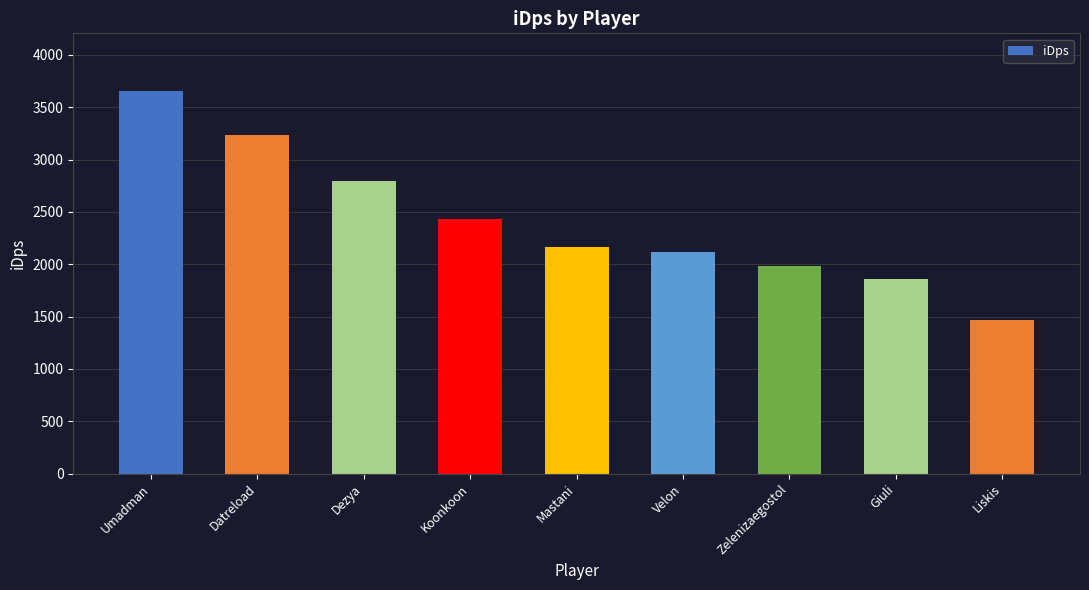

How many values are below 2160?

4